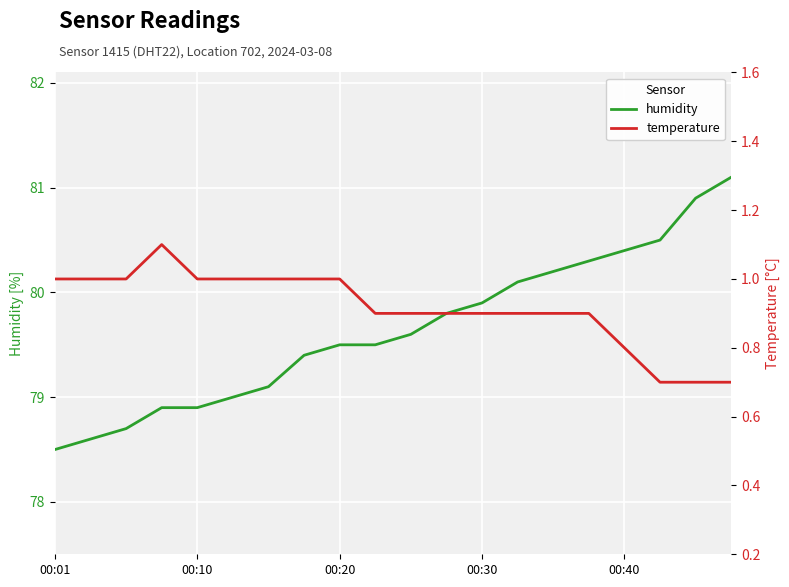

Does the chart display data point markers on the line(s)?

No